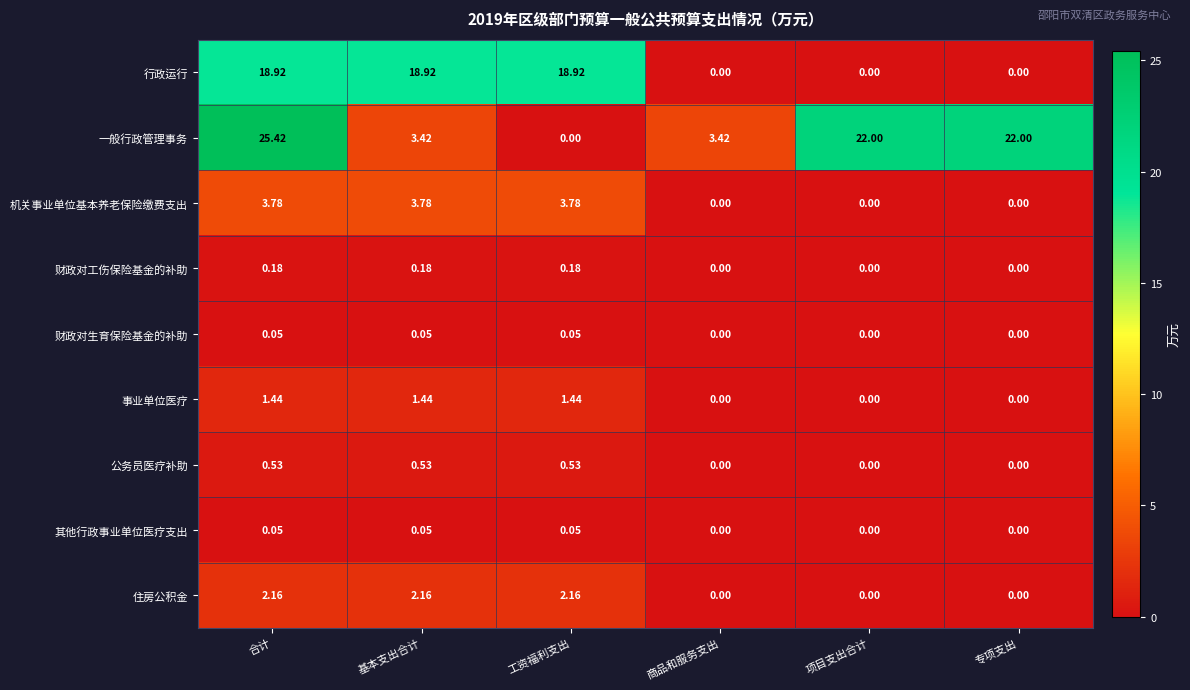

Where does the 事业单位医疗 series first go above 1?

合计